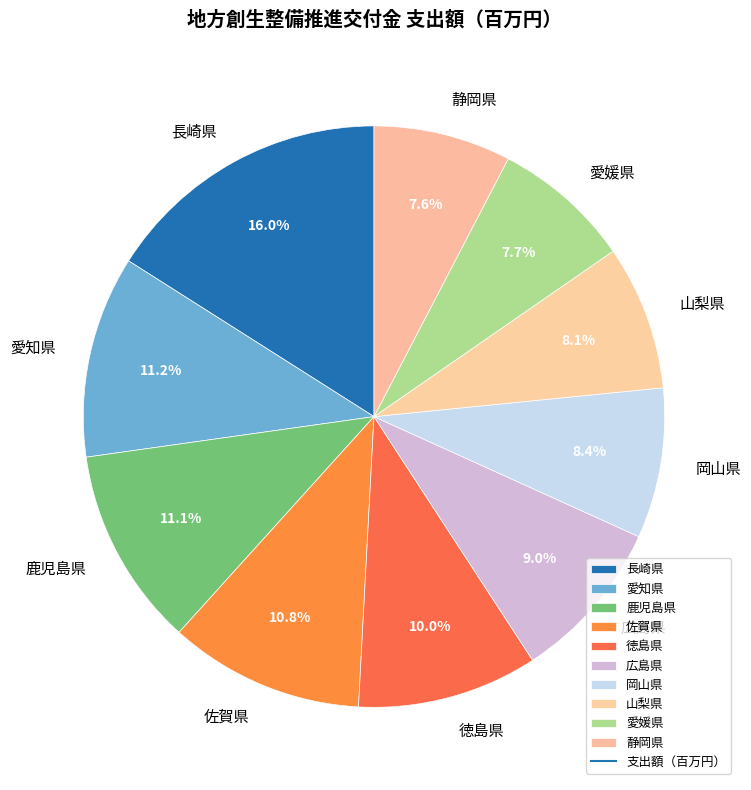

How many segments does this pie chart have?

10